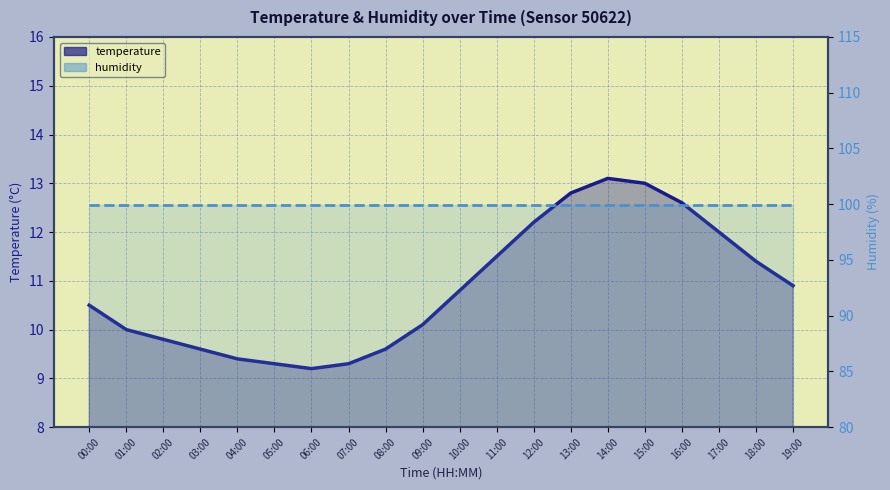

True or false: humidity and temperature cross at least once.

False